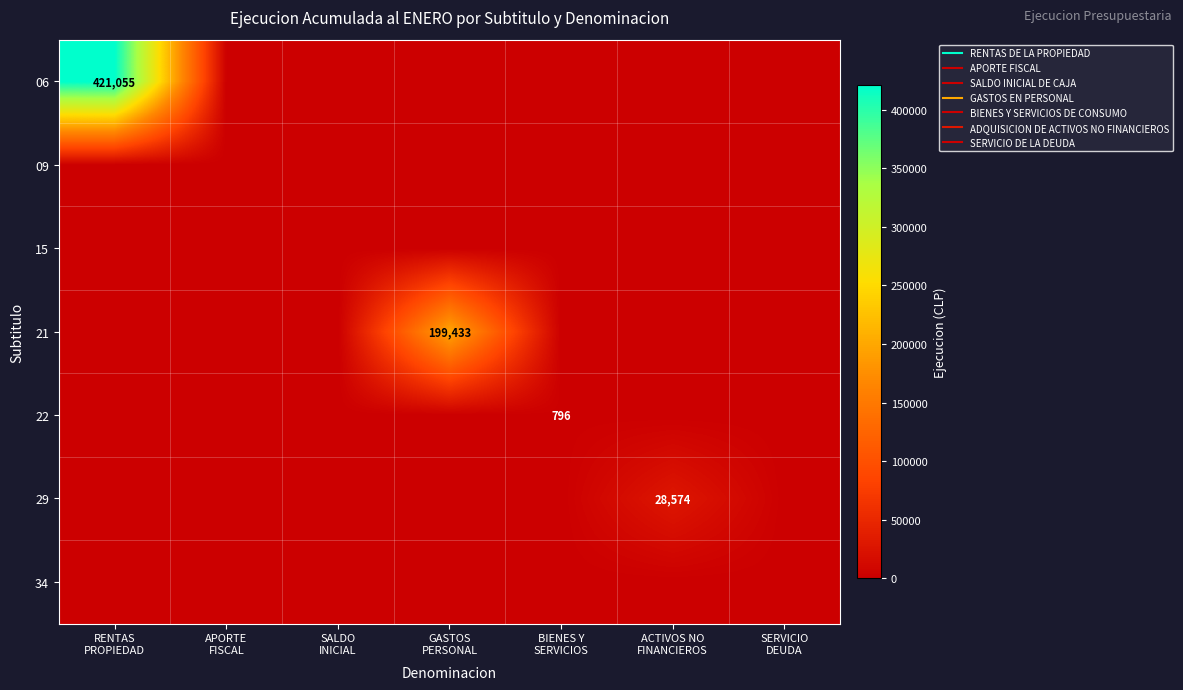

Is the value of 15 at GASTOS PERSONAL greater than the value of 09 at APORTE FISCAL?

No